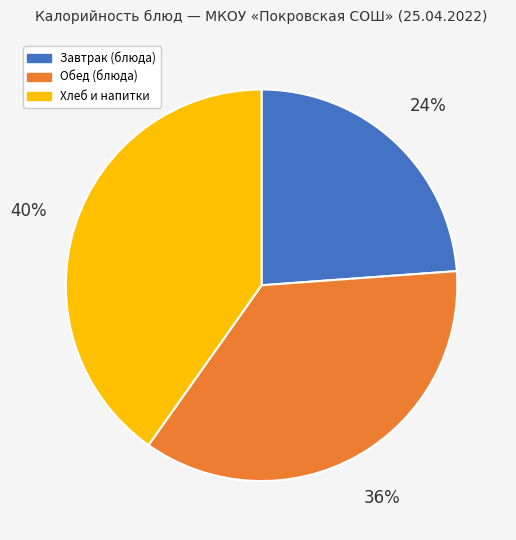

How many segments does this pie chart have?

3